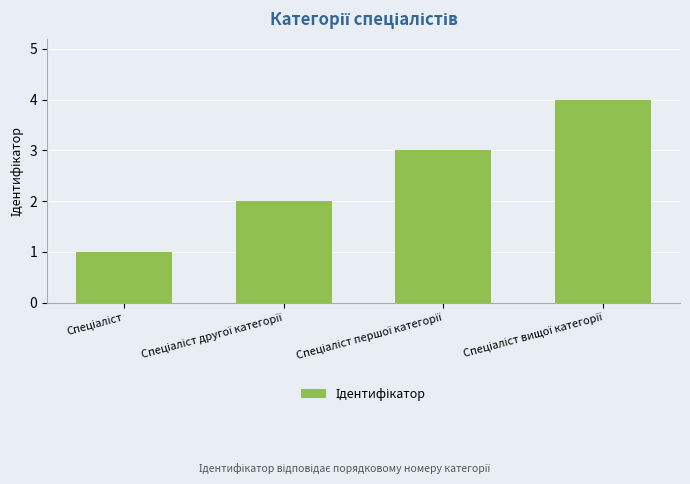

What is the difference between the maximum and minimum values?

3